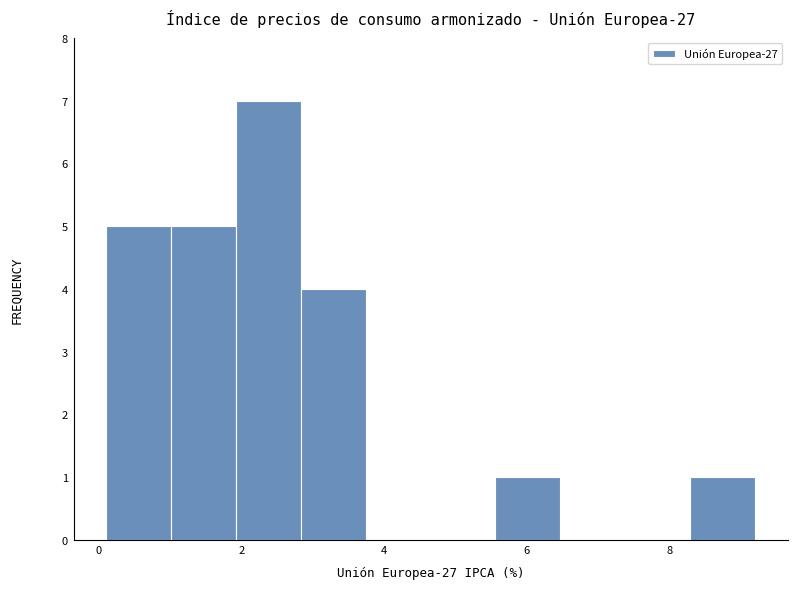

Over which range of the x-axis is the bar tallest?

2.0 to 2.8